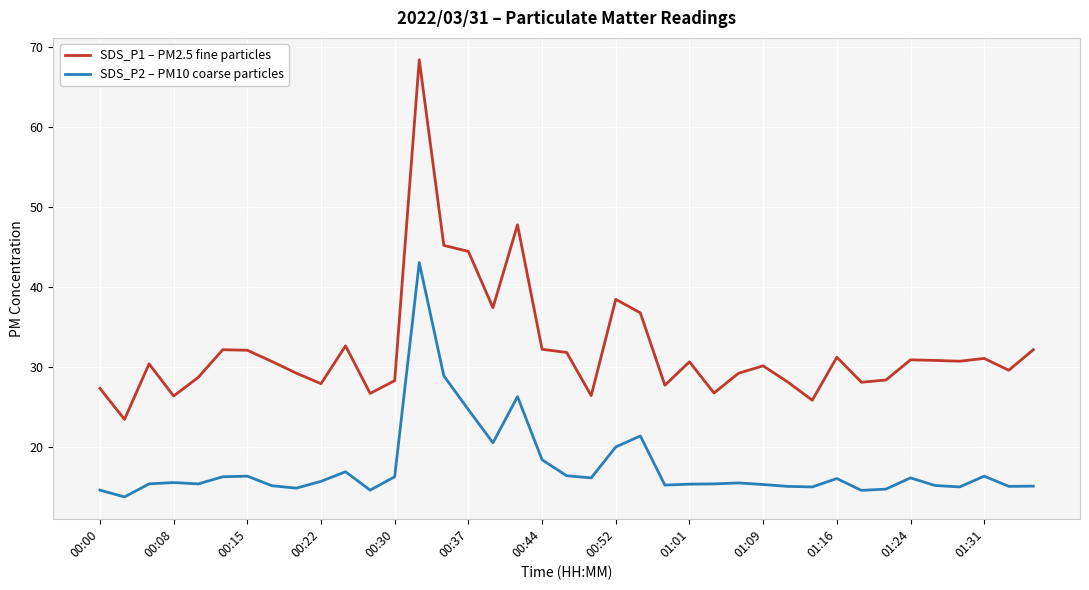

Rank the series by their average value, from highest to lowest.

SDS_P1 – PM2.5 fine particles, SDS_P2 – PM10 coarse particles